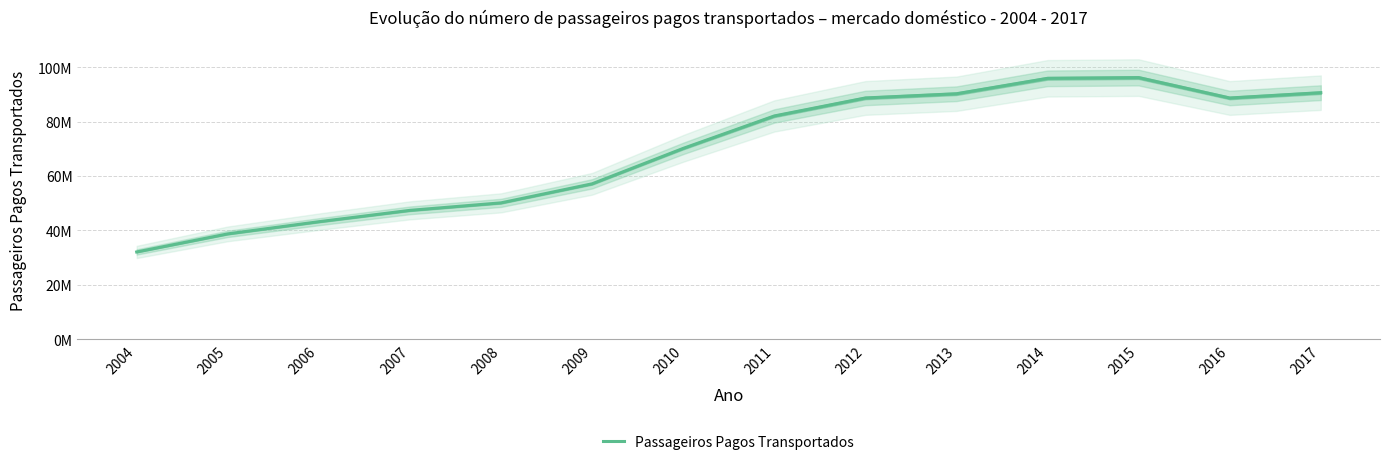

Where is the first local minimum?

2016